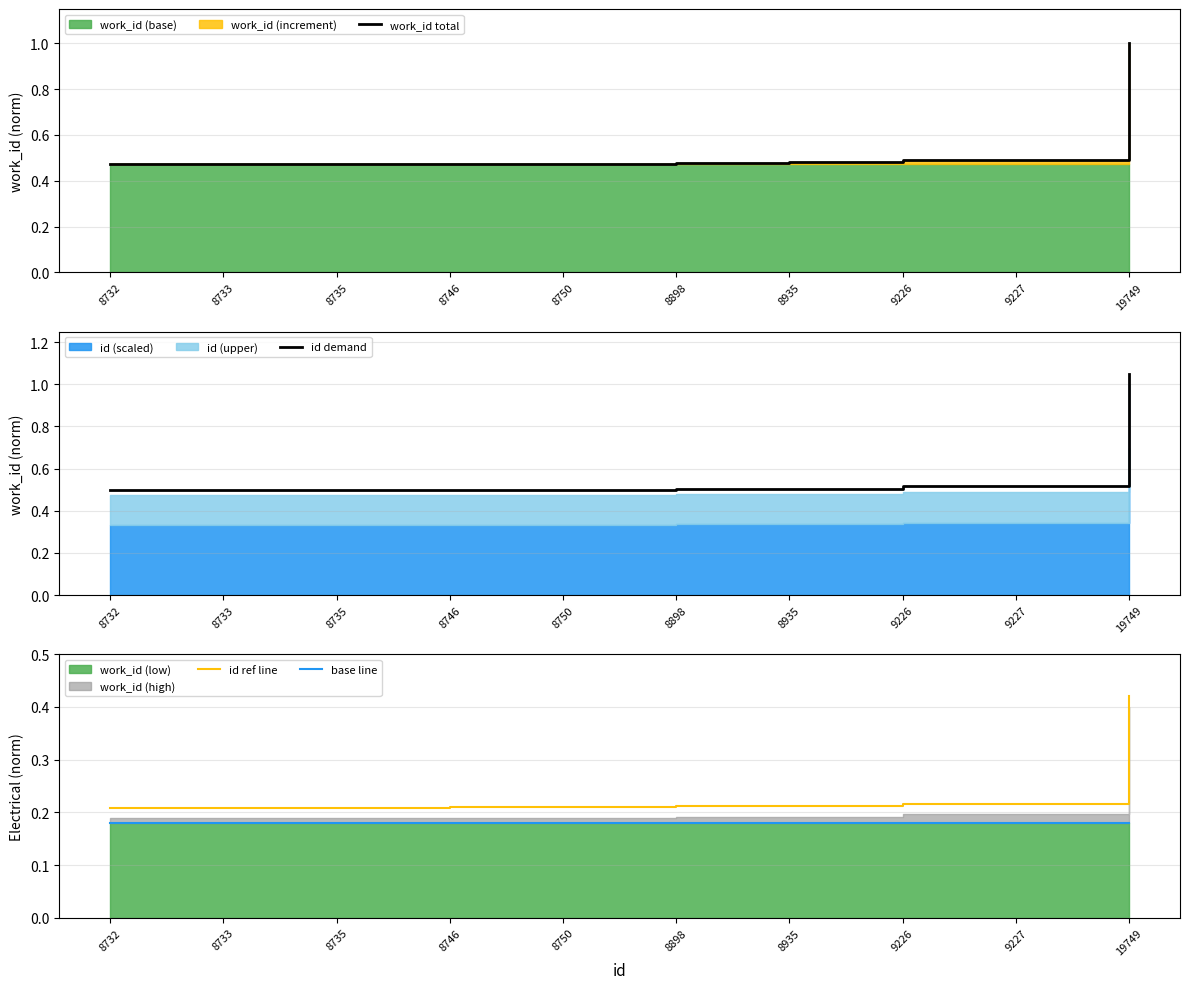

What is the spread (max minus min) of values at 8750?

0.3